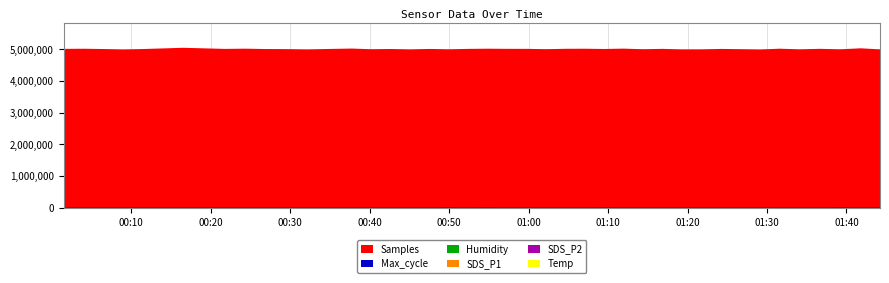

At which label does Temp first exceed 3?

2021/12/02 00:01:31